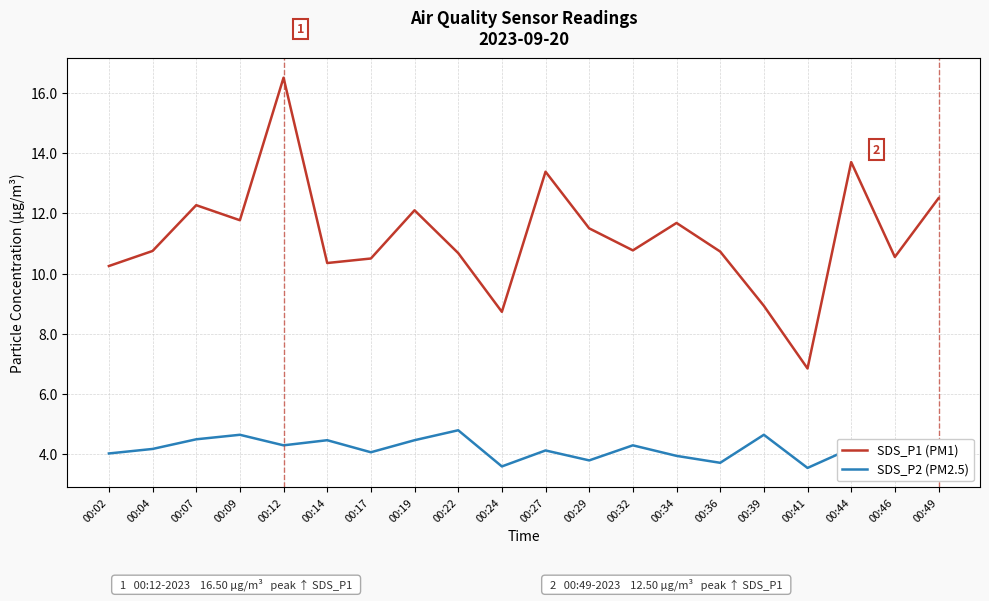

At which category does SDS_P2 (PM2.5) reach its first local peak?

00:09